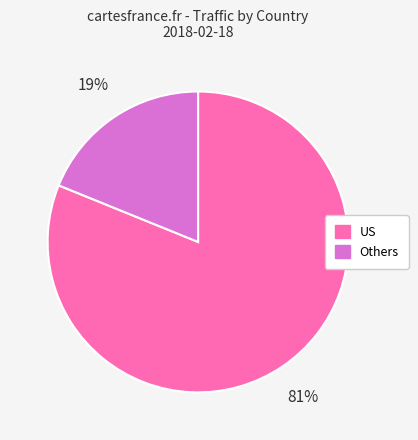

Which has a higher value, US or Others?

US